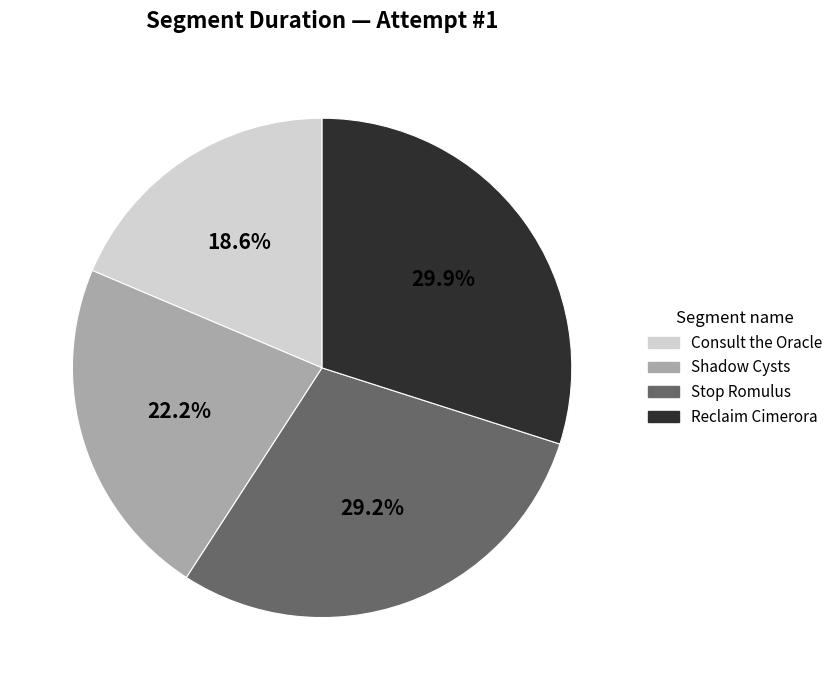

To the nearest percent, what percentage of the pie is Shadow Cysts?

22%